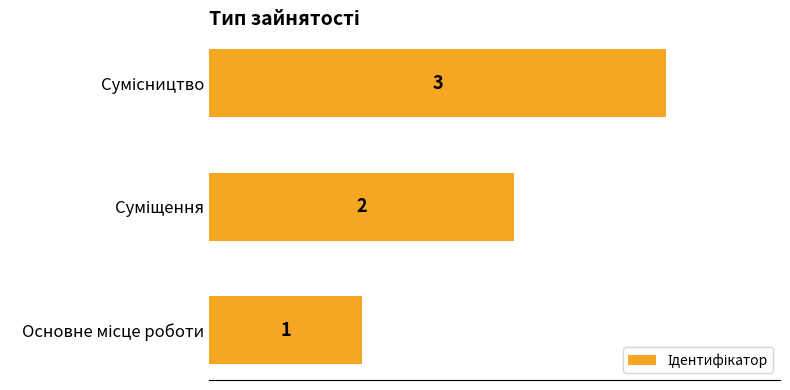

What is the greatest value displayed?

3